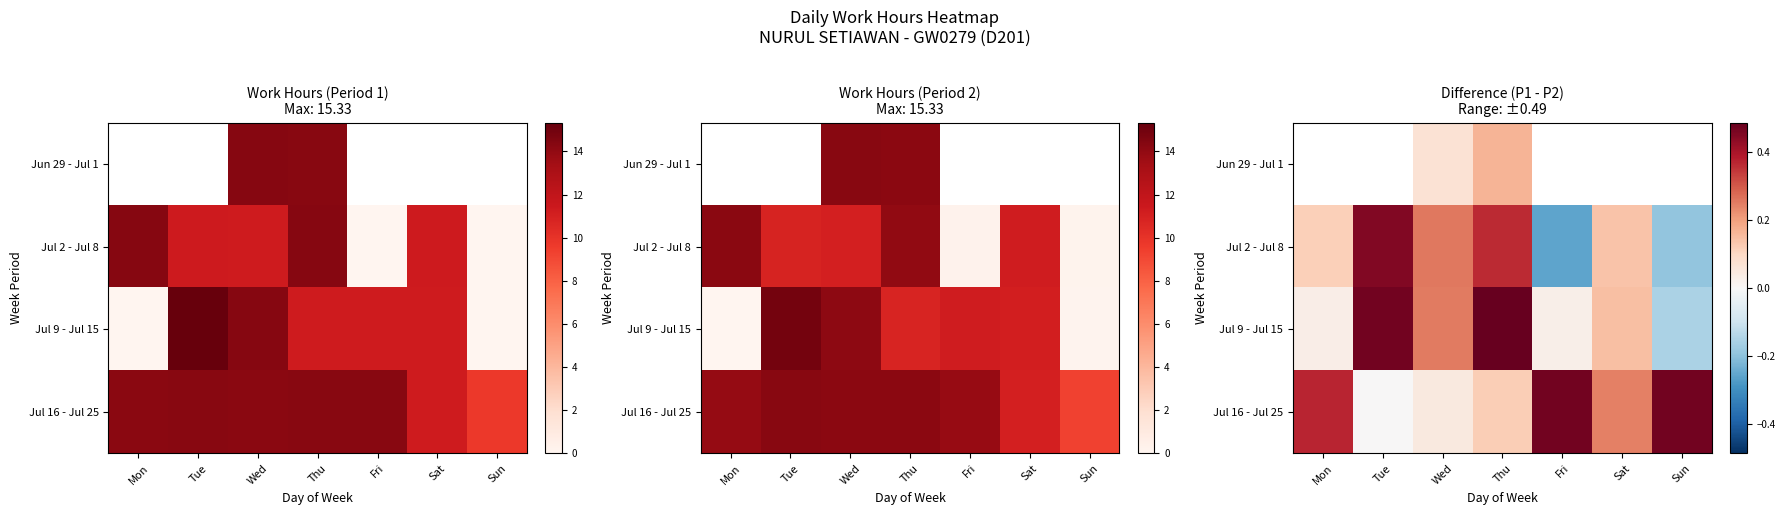

List the series in order of their peak value, lowest first.

Jul 16 - Jul 25, Jun 29 - Jul 1, Jul 2 - Jul 8, Jul 9 - Jul 15